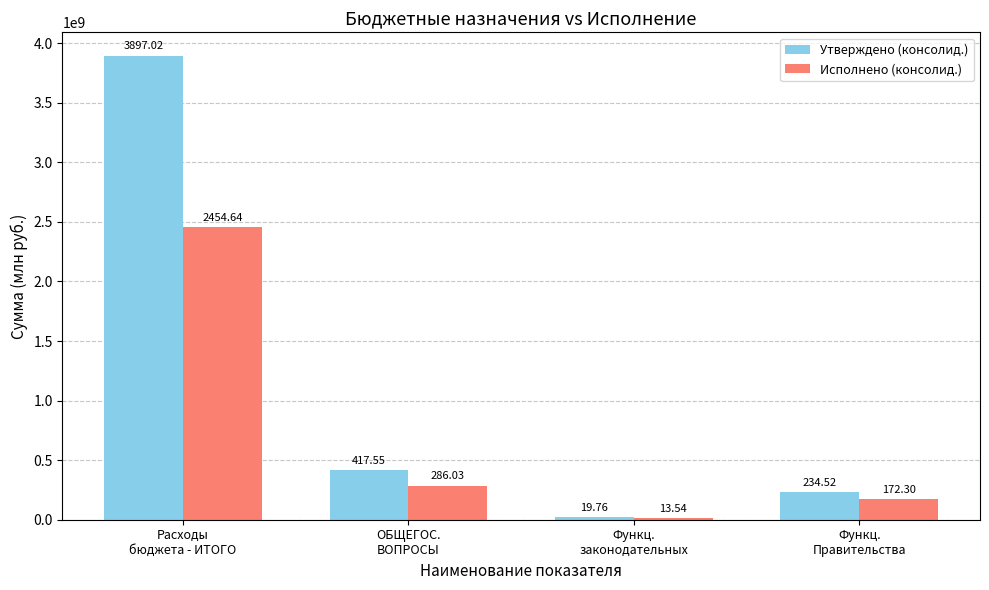

Are the bars grouped side by side (vs. stacked)?

Yes